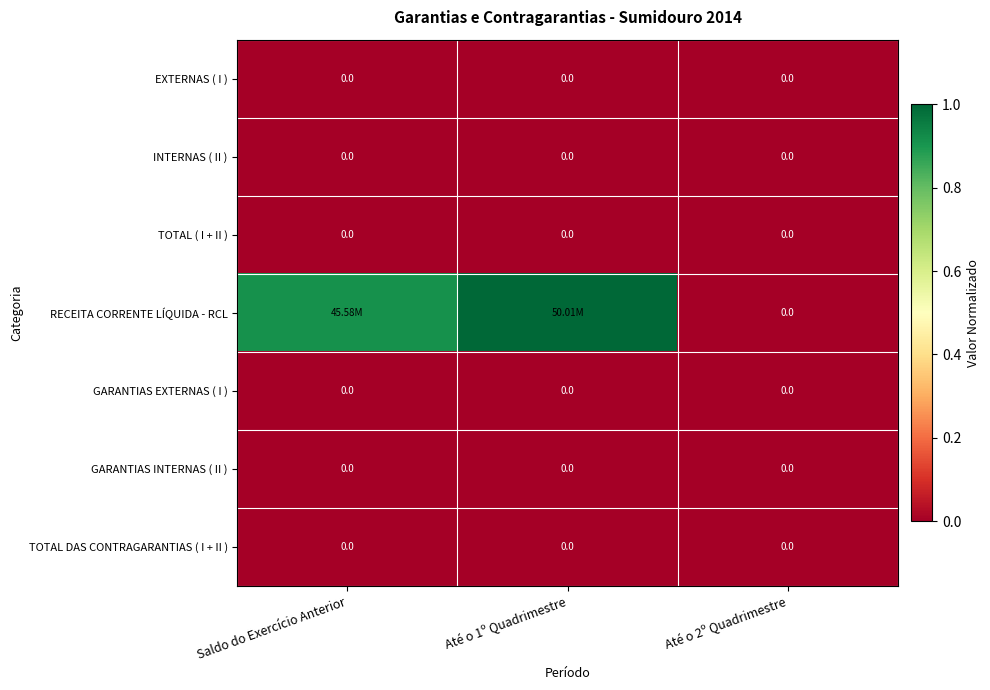

Which series has the largest total across all categories?

RECEITA CORRENTE LÍQUIDA - RCL